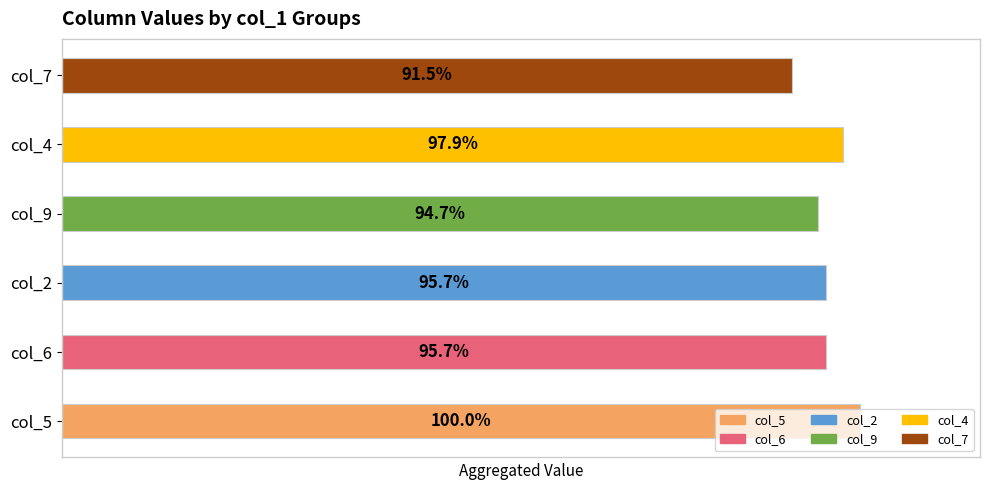

Are the bars horizontal?

Yes